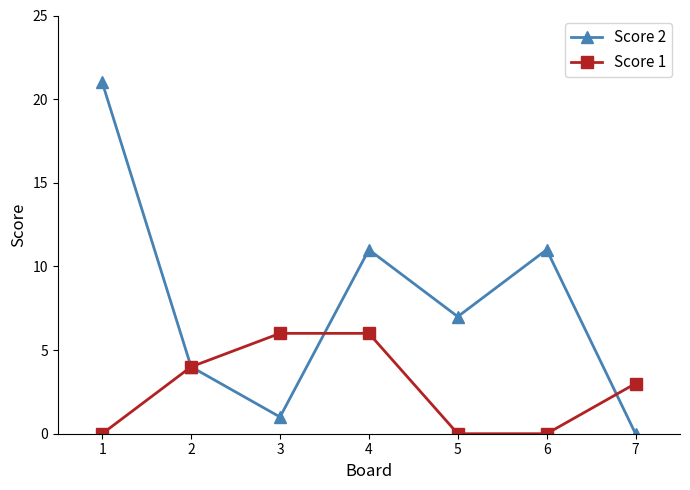

Which series has the widest spread of values?

Score 2